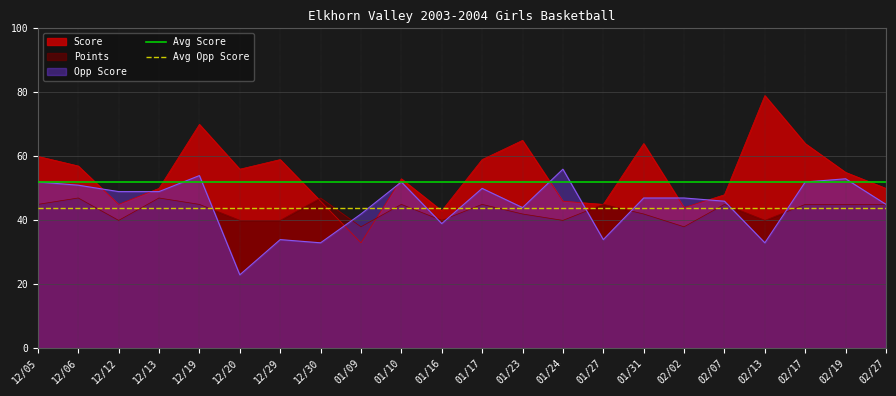

The value of Opp Score at 12/06 is 51. True or false?

True